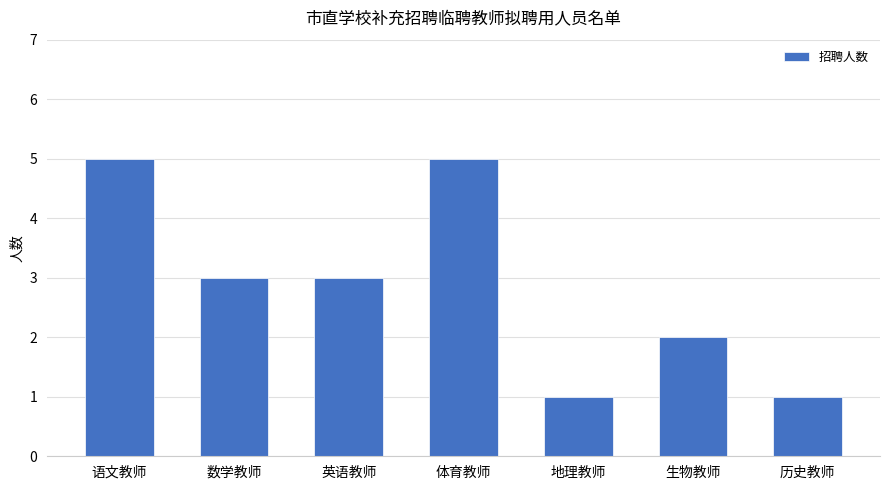

Reading right to left, what are all the values shown in this chart?

历史教师=1	生物教师=2	地理教师=1	体育教师=5	英语教师=3	数学教师=3	语文教师=5